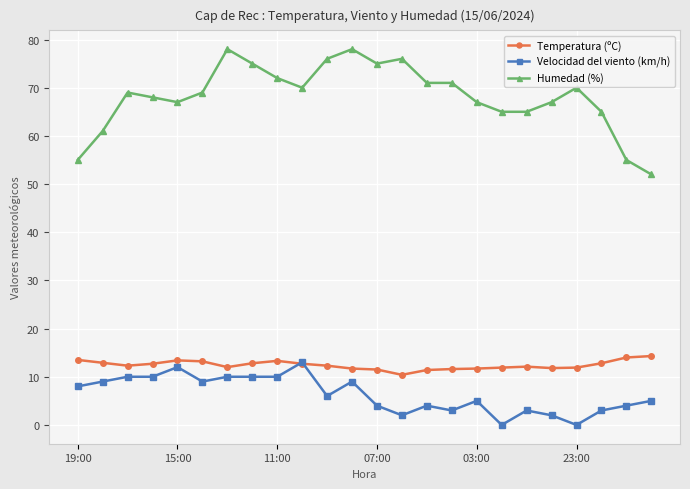

At how many categories does at least one series exceed 21?

24